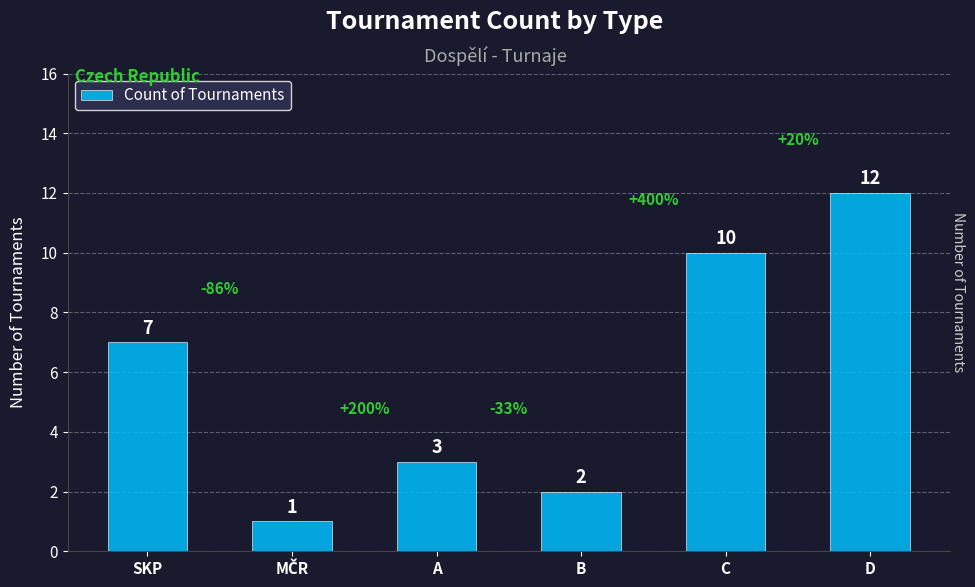

Approximately how many times larger is the value at SKP compared to A?

2.3